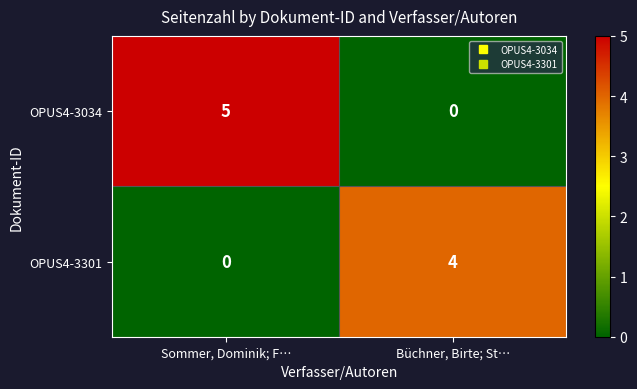

What is the greatest value displayed?

5